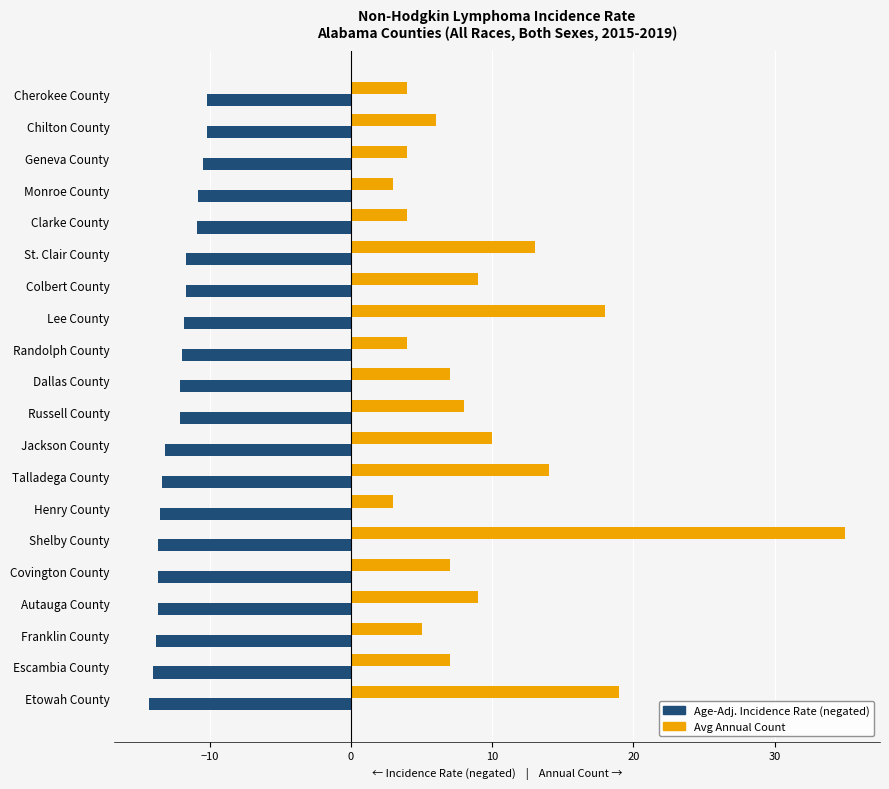

At which category is the sum across all series the highest?

Shelby County